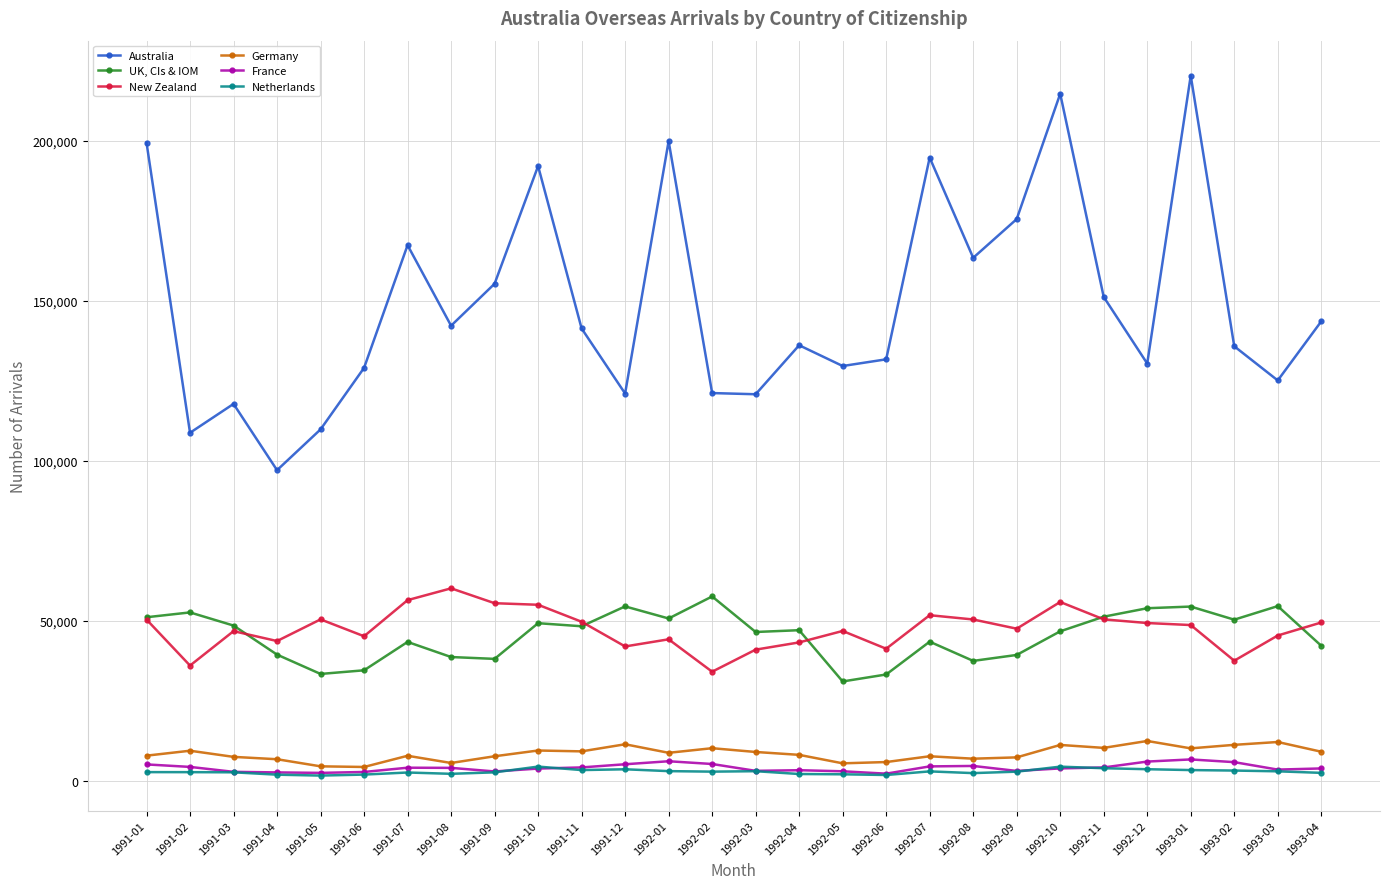

Which series has the largest total across all categories?

Australia